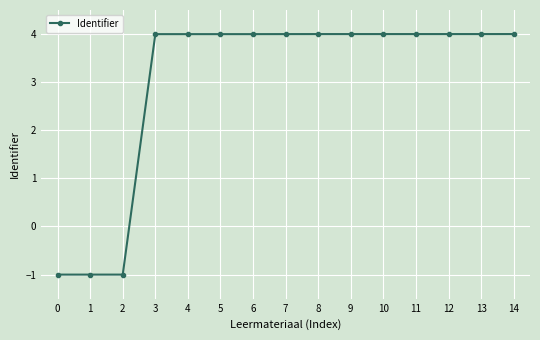

At which label does the data first exceed 3?

3